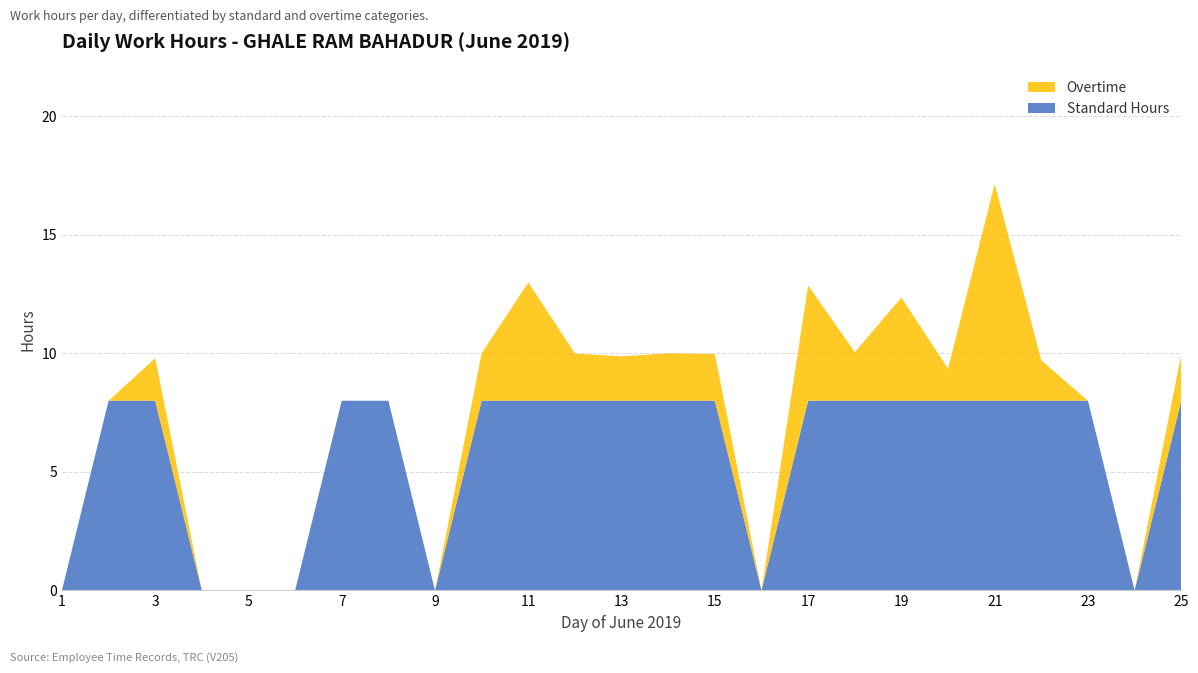

The value of Standard Hours at 3 is 4.2. True or false?

False